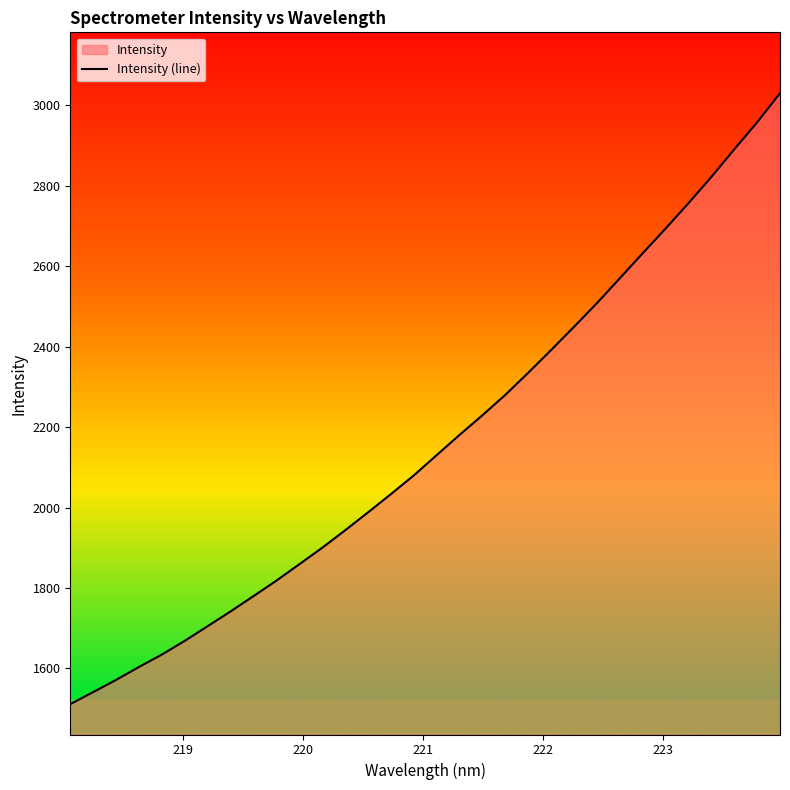

What is the minimum value shown in the chart?

1511.3